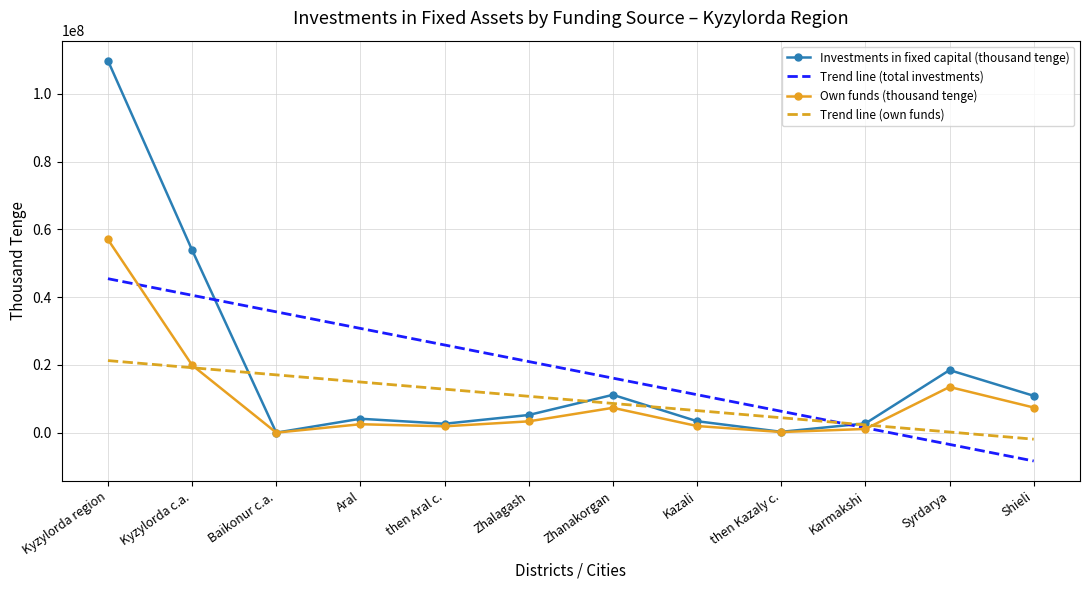

Which series ends up on top after the final intersection of Trend line (total investments) and Trend line (own funds)?

Trend line (own funds)